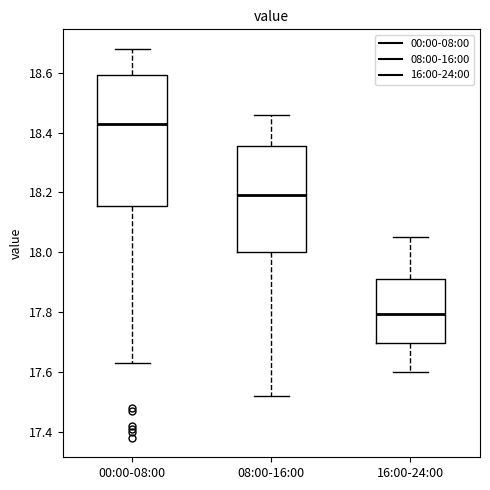

Reading left to right, transcribe this box plot: for each box, give where its median line is, the range the box spans, and where its two whiskers end, as read against the y-axis. The values are not printed on the chart, so give them approximately, as read against the axis.

00:00-08:00: median 18.44, box 18.16 to 18.60, whiskers 17.64 to 18.68
08:00-16:00: median 18.20, box 18.00 to 18.36, whiskers 17.52 to 18.46
16:00-24:00: median 17.80, box 17.70 to 17.92, whiskers 17.60 to 18.06